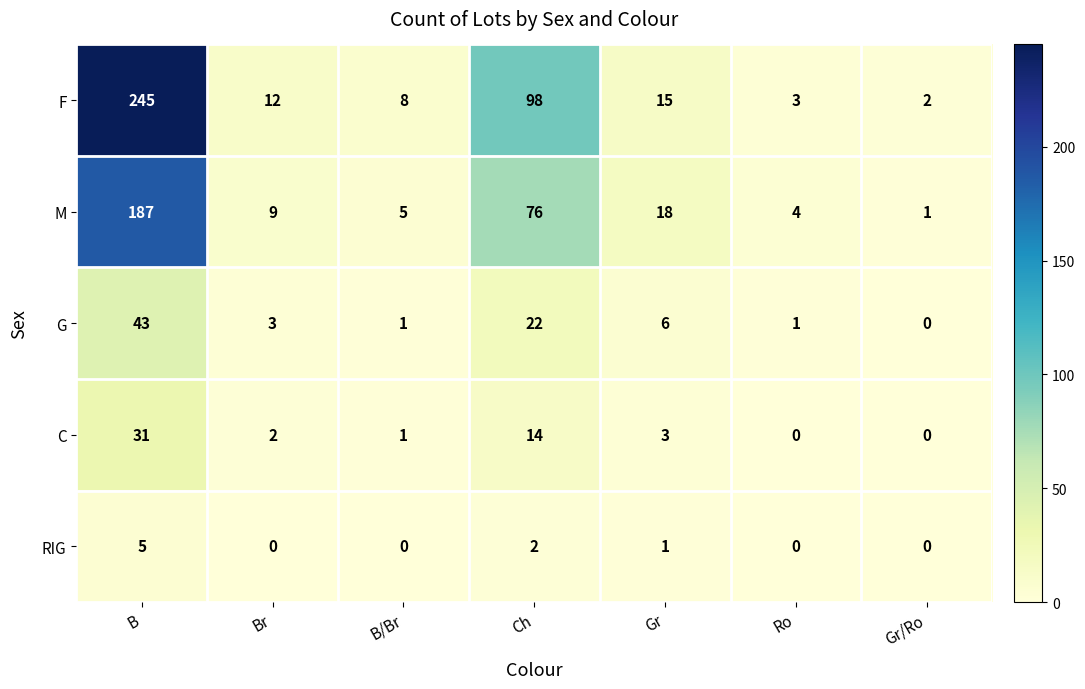

How many categories are shown in the chart?

7